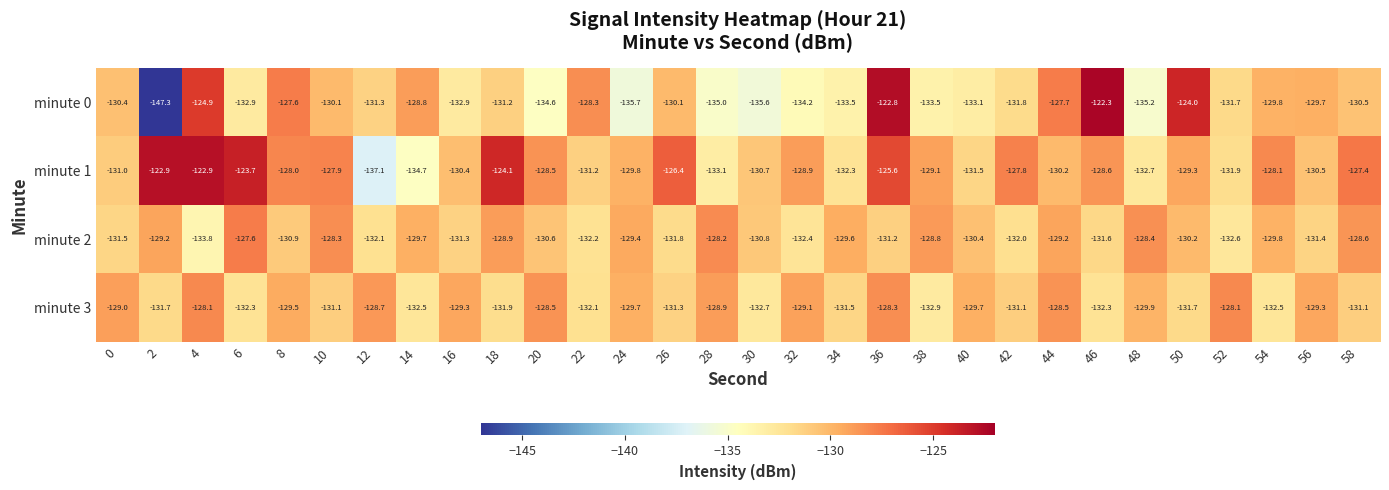

What is the sum of all minute 3 values?

-3913.3